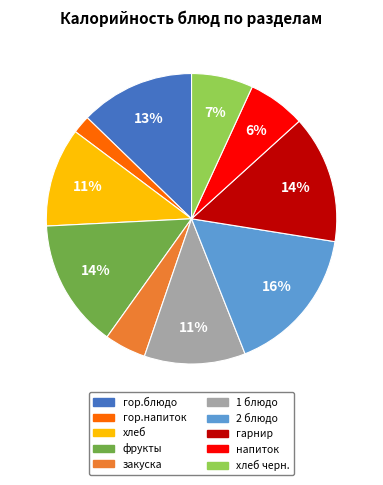

To the nearest percent, what is the average slice percentage?

10%